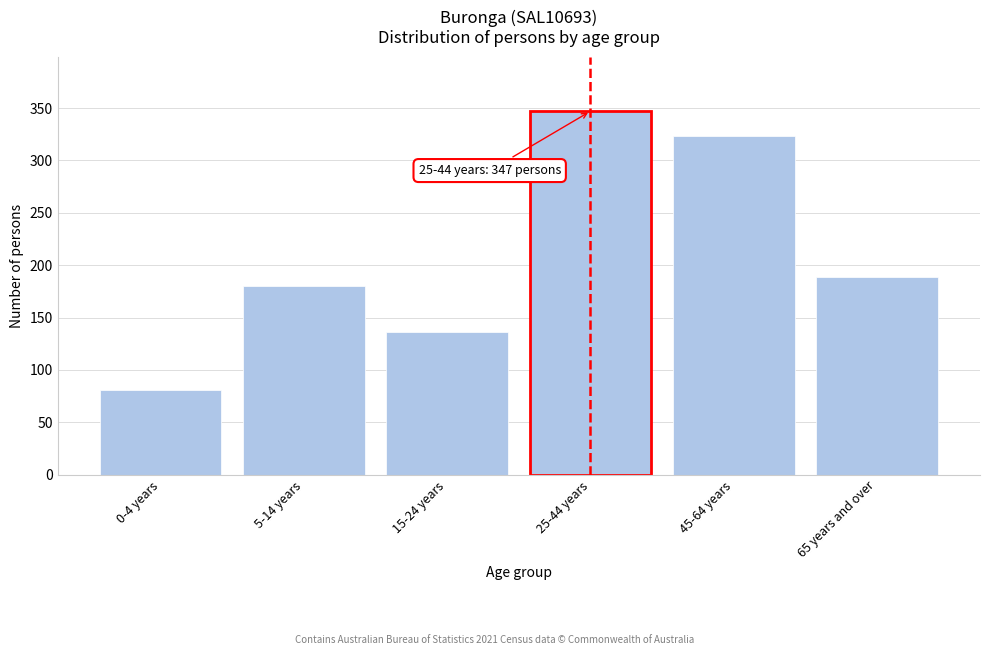

Reading right to left, extract all data points from this chart.

189	323	347	136	180	81